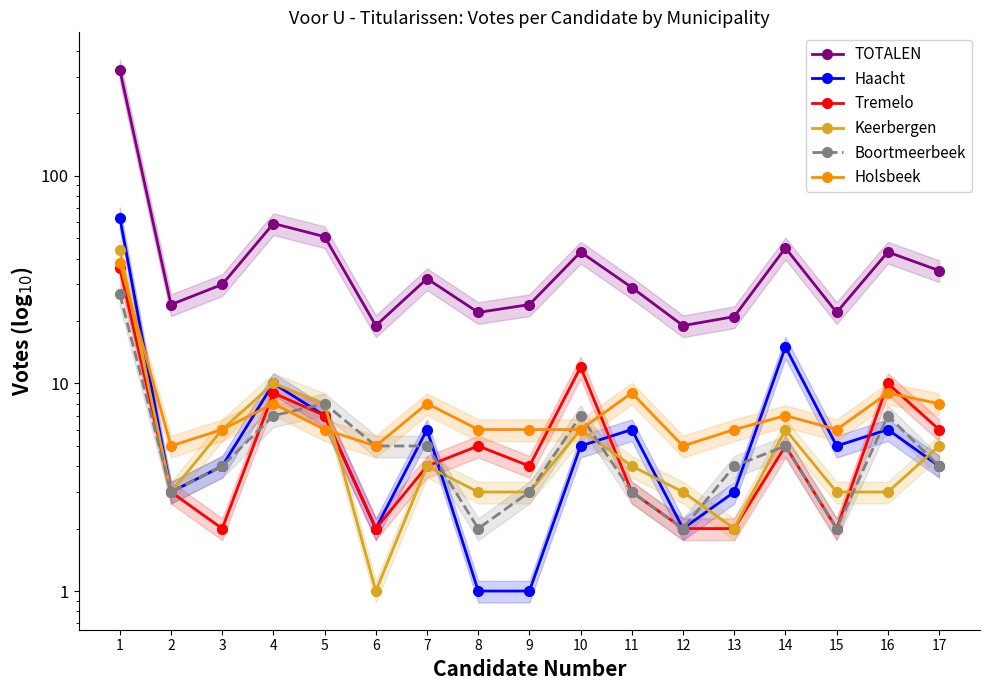

What is the value of the TOTALEN point at the 9th from the left?

24